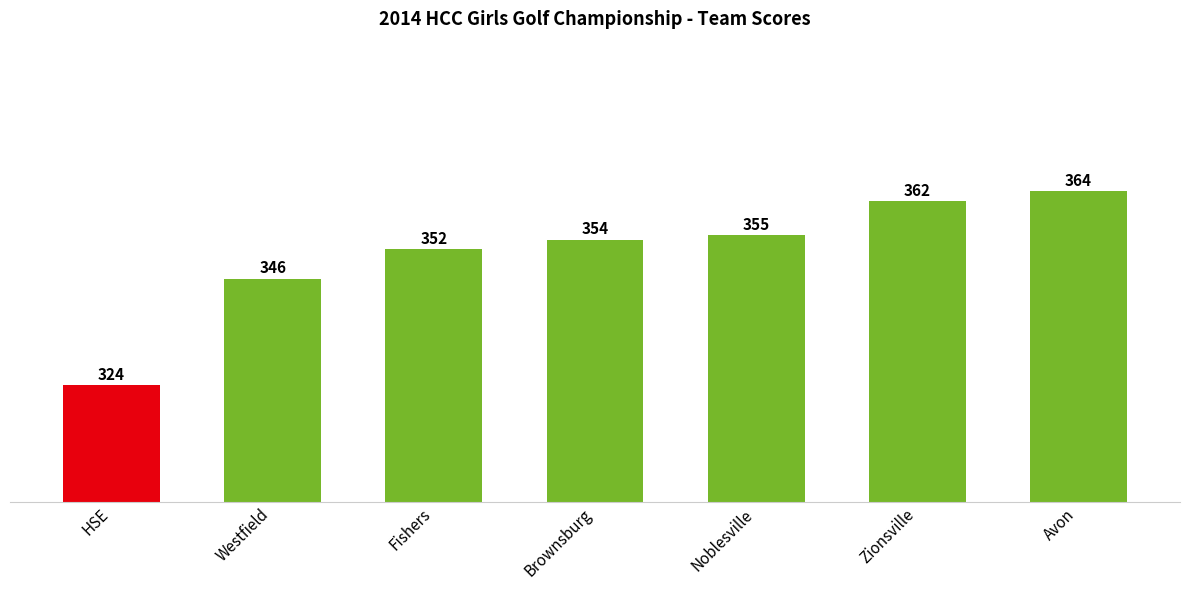

What value does the data have at HSE, to the nearest 10?

320